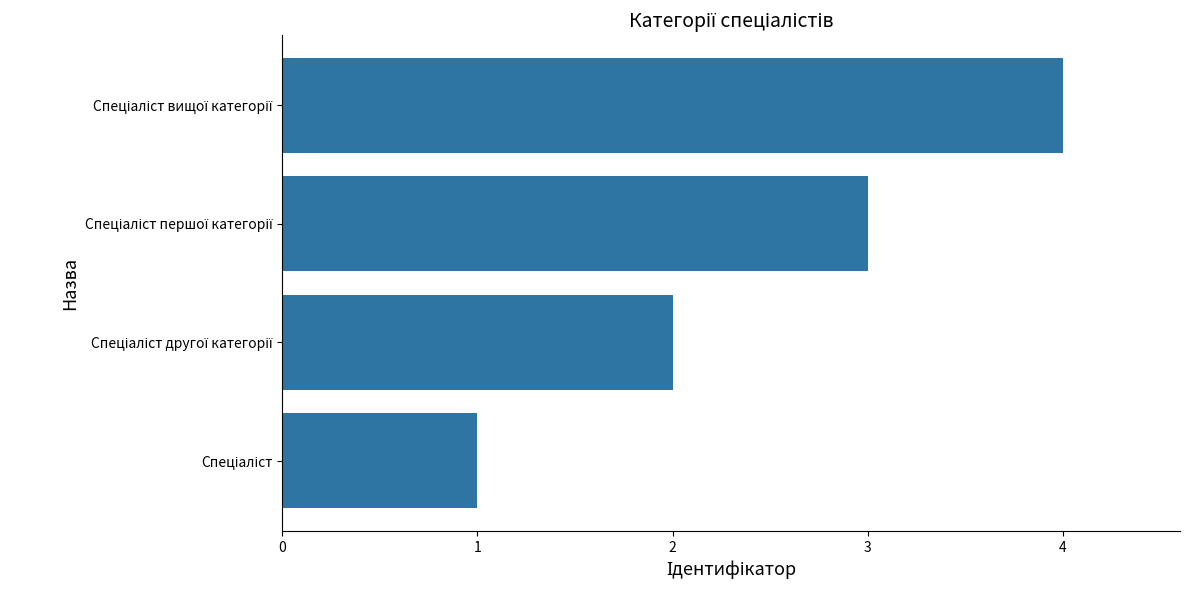

What is the maximum value shown in the chart?

4